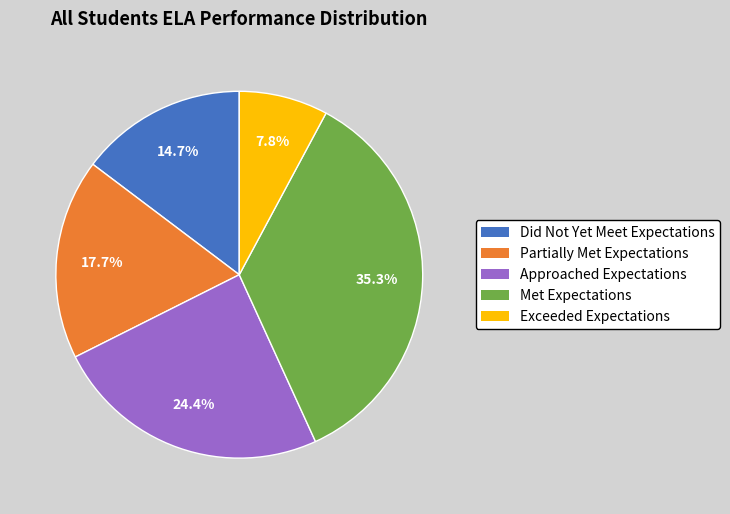

What percentage is the Did Not Yet Meet Expectations slice, to the nearest percent?

15%